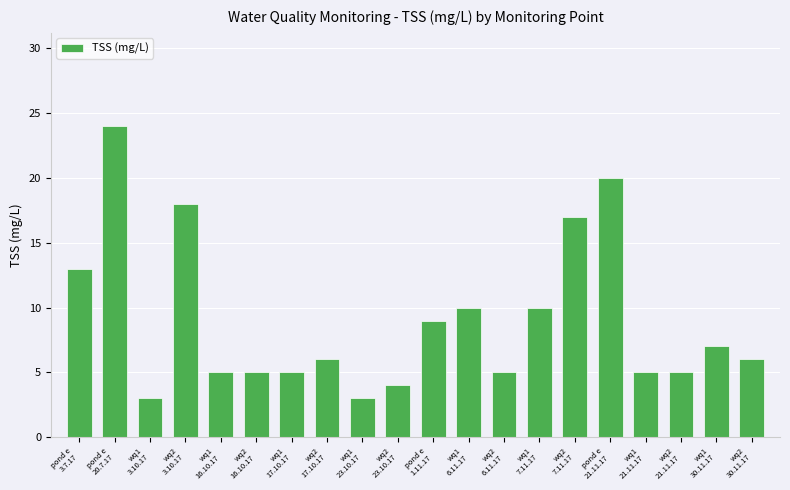

What is the greatest value displayed?

24